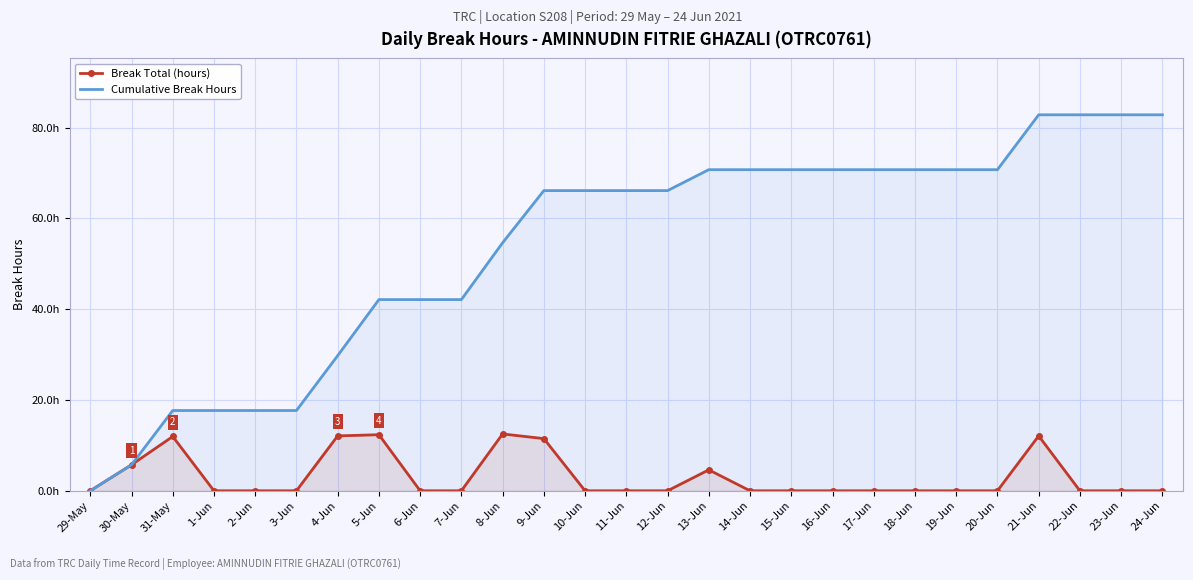

What is the sum of all Break Total (hours) values?

82.8